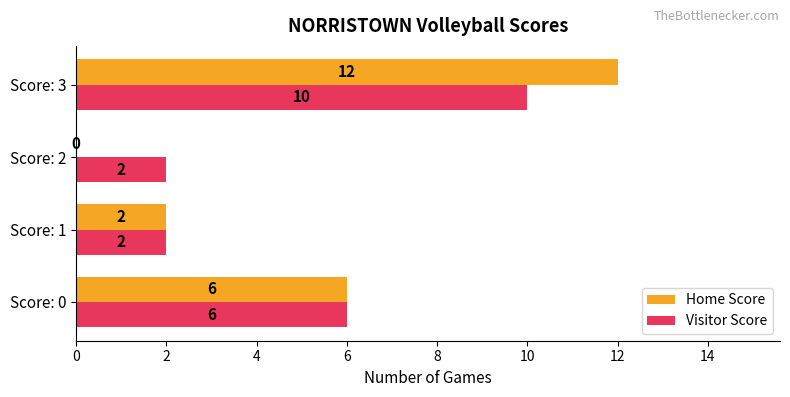

What is the sum of the Home Score values at Score: 3 and Score: 1?

14